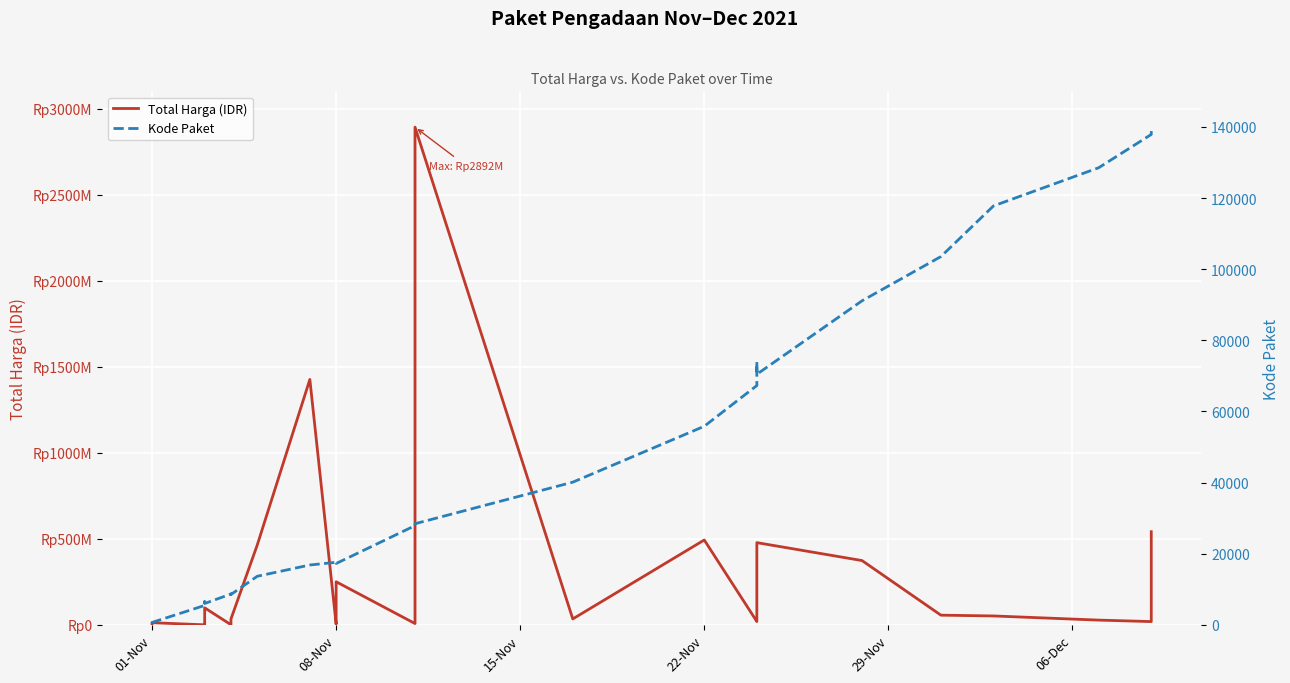

True or false: Kode Paket and Total Harga (IDR) intersect in this chart.

False